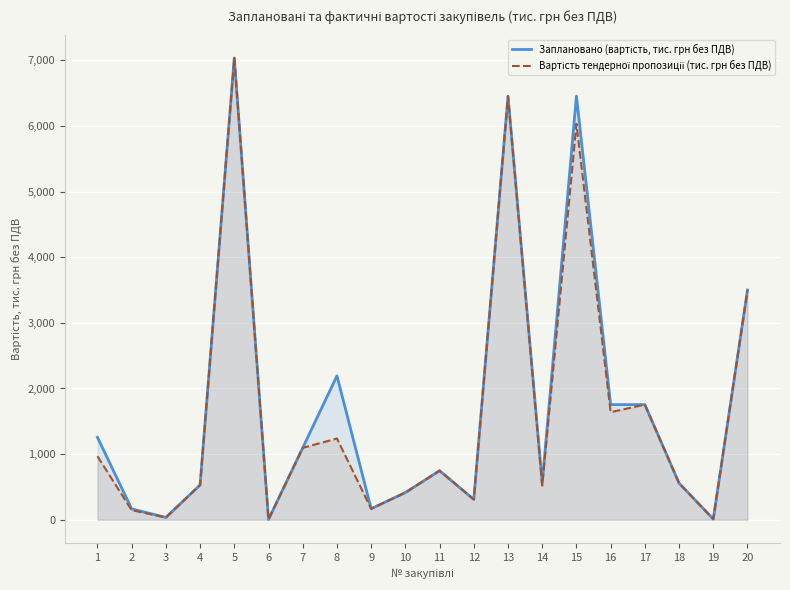

What is the highest value of the Заплановано (вартість, тис. грн без ПДВ) series?

7035.2